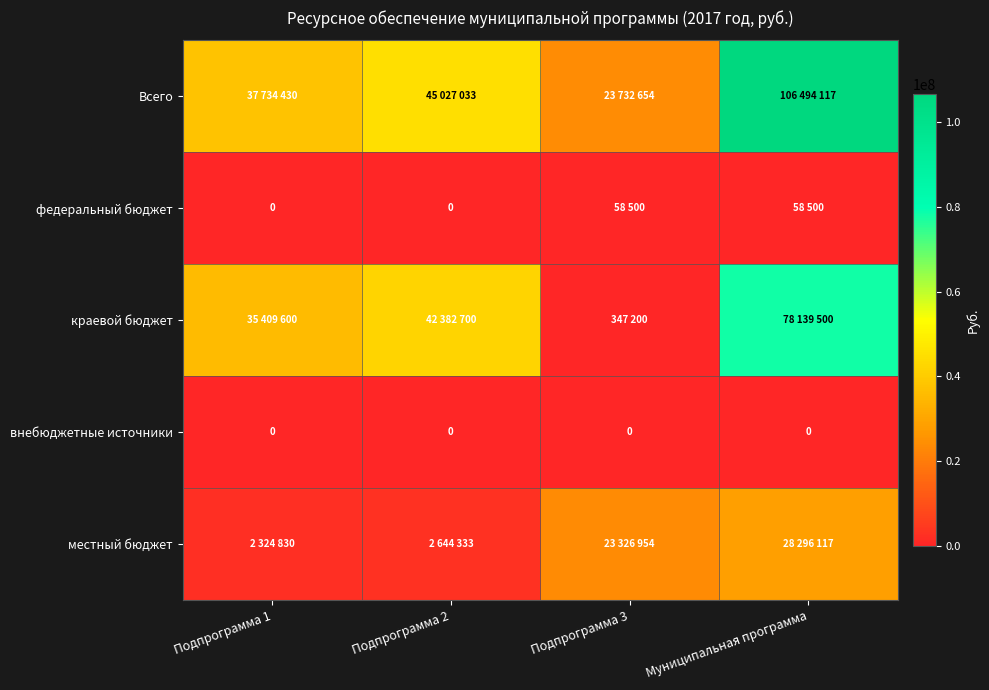

At which category is the sum across all series the highest?

Муниципальная программа